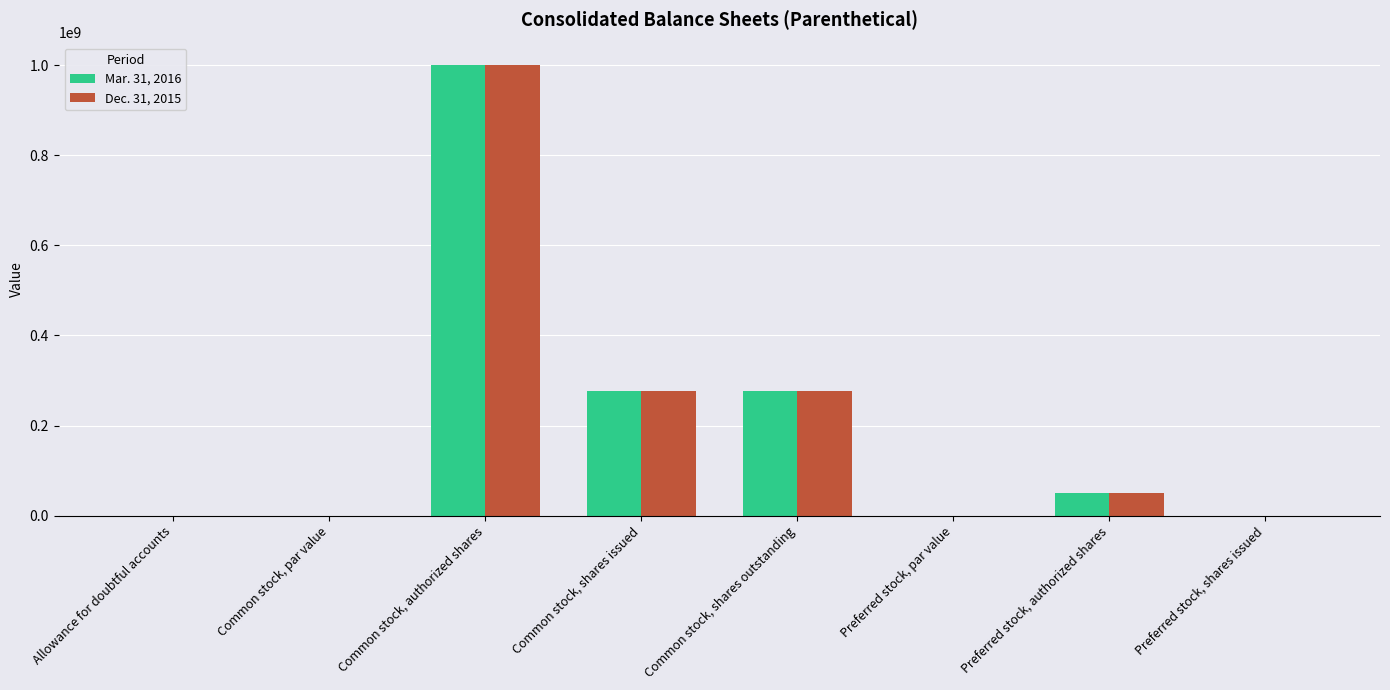

What is the greatest value displayed?

1000000000.0